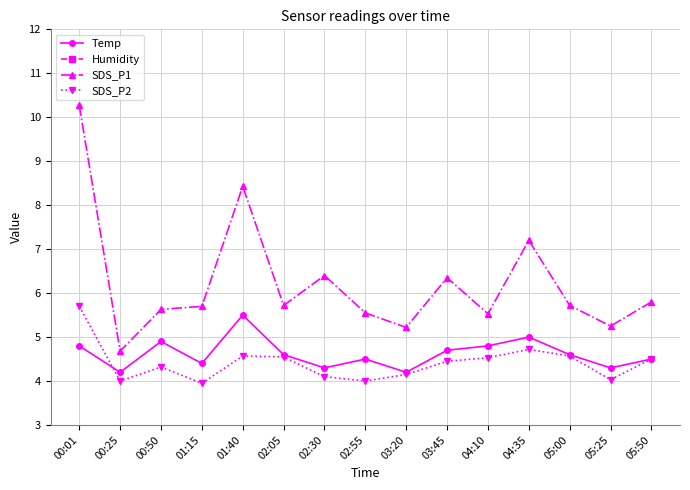

At how many categories does at least one series exceed 12?

15